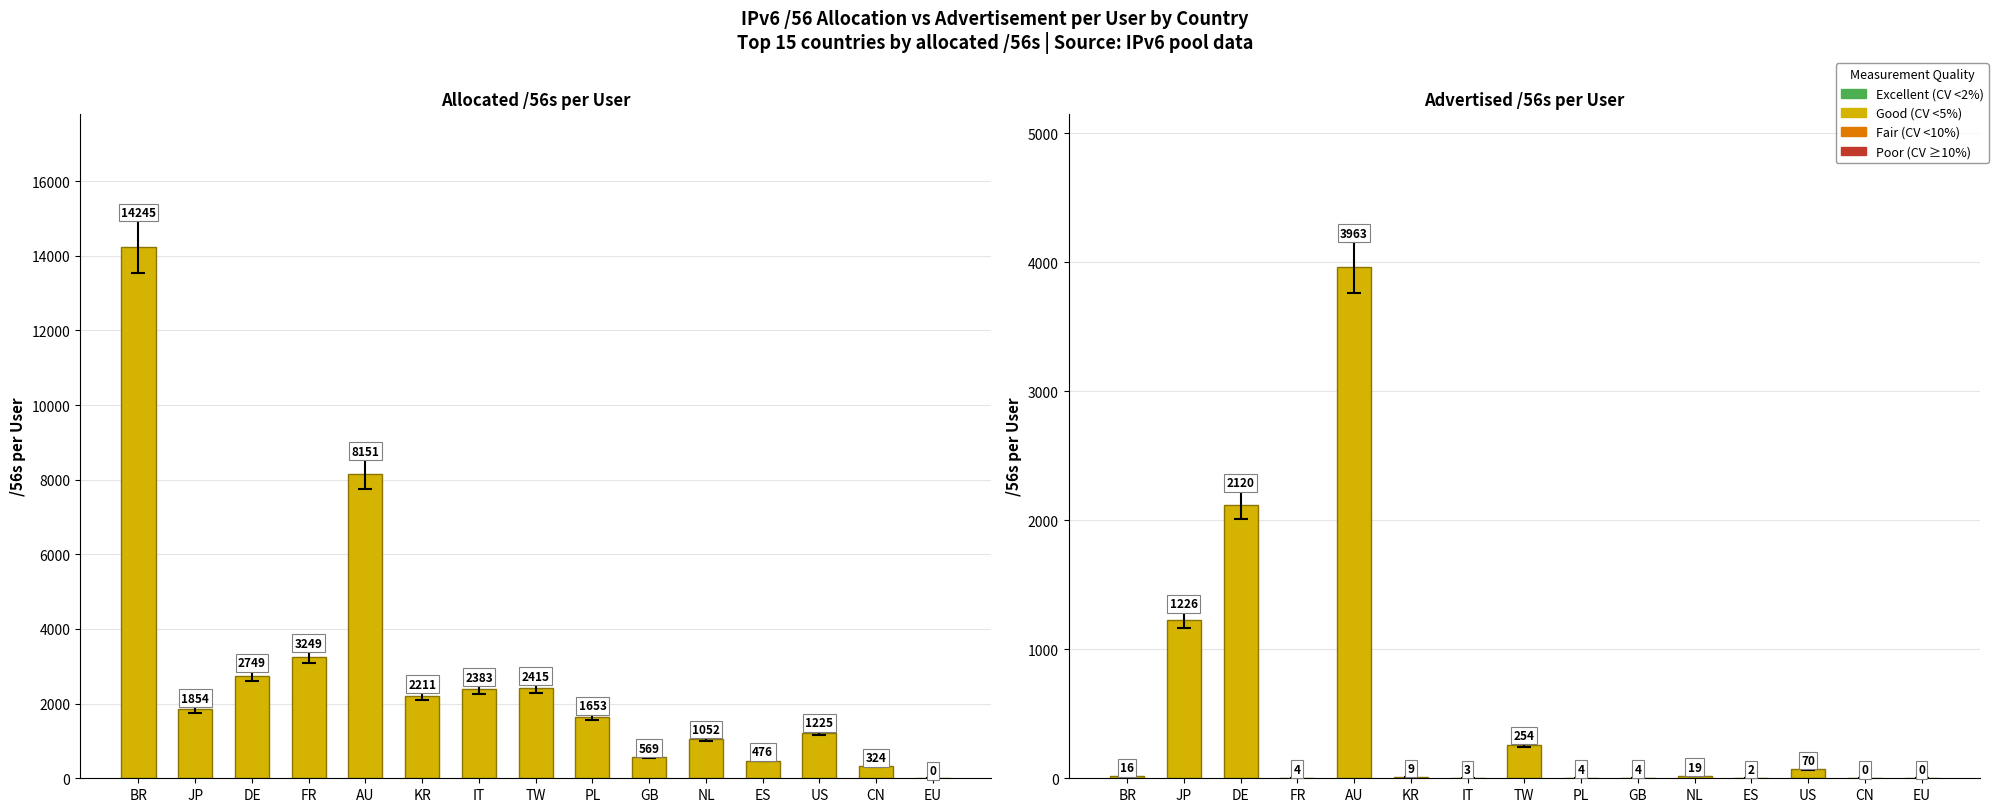

What is the highest value of the Advertised /56s per user series?

3962.7